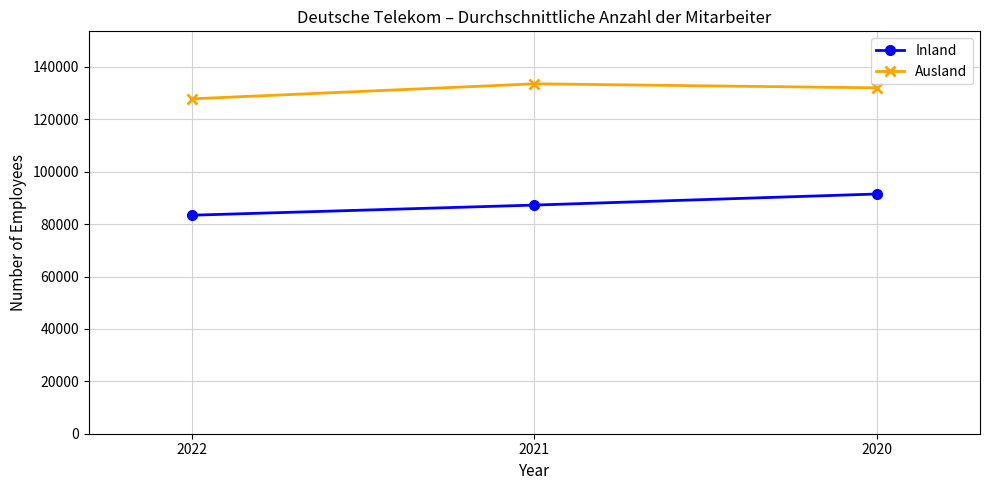

What is the maximum value shown in the chart?

133564